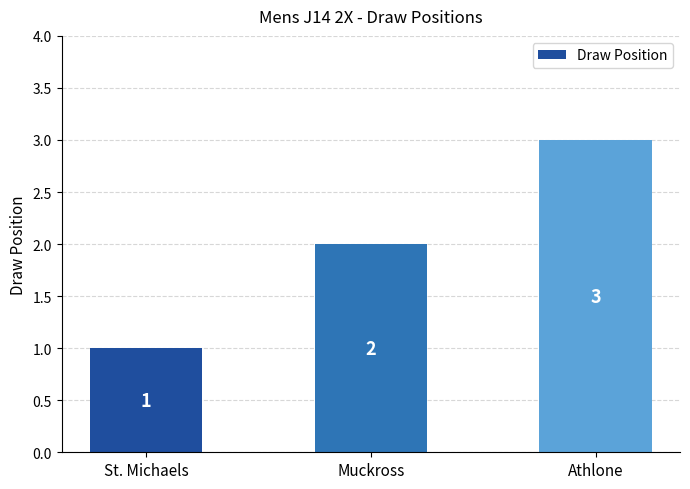

Is it true that the value at Muckross is 3?

False